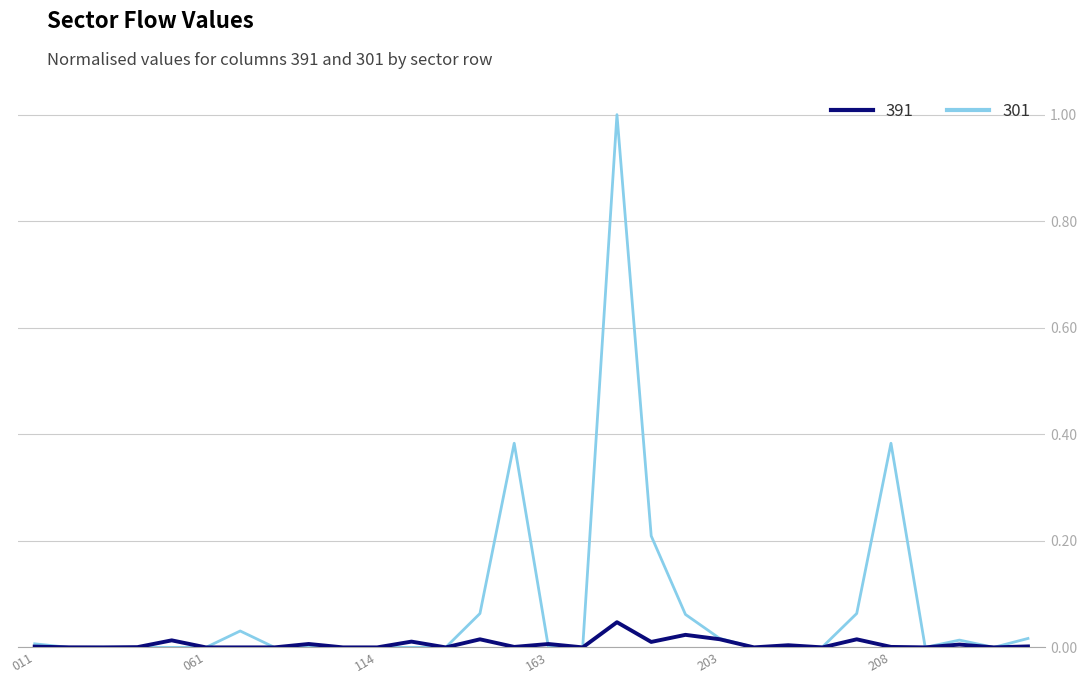

Which series has the largest range (max minus min)?

301